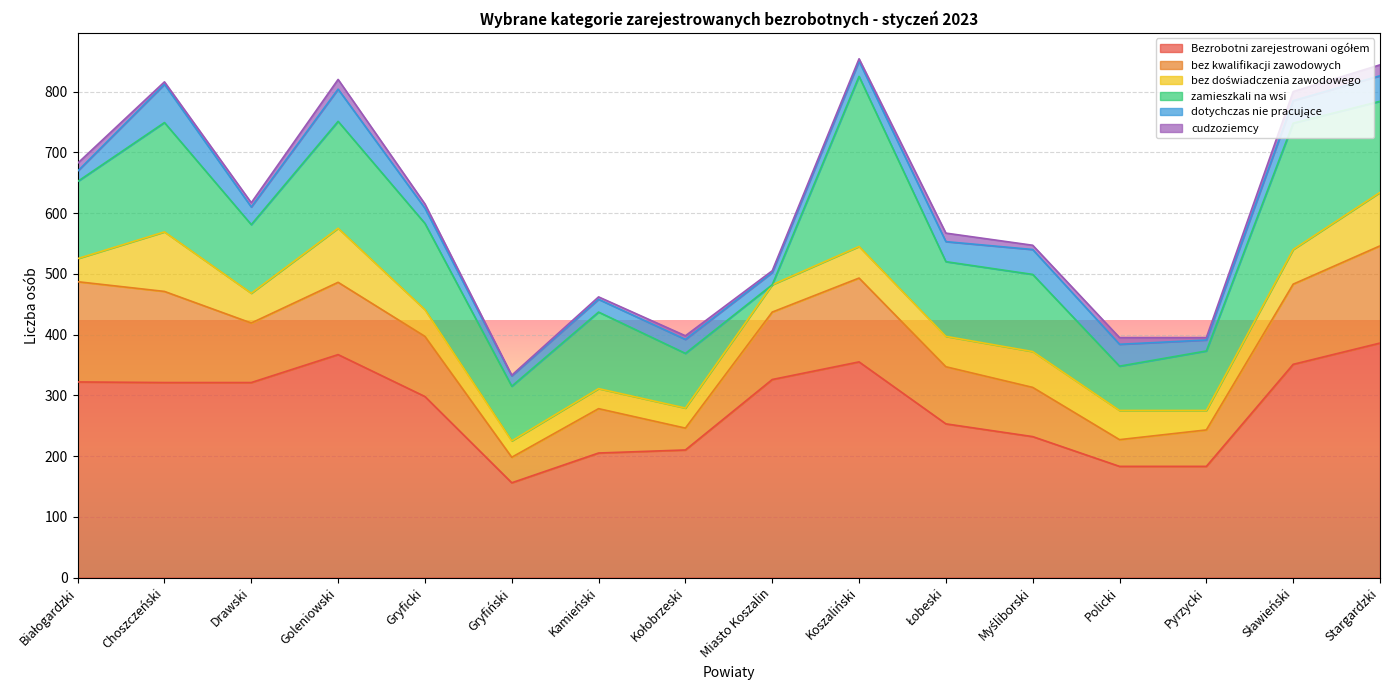

What is the label of the 11th point from the right?

Gryfiński